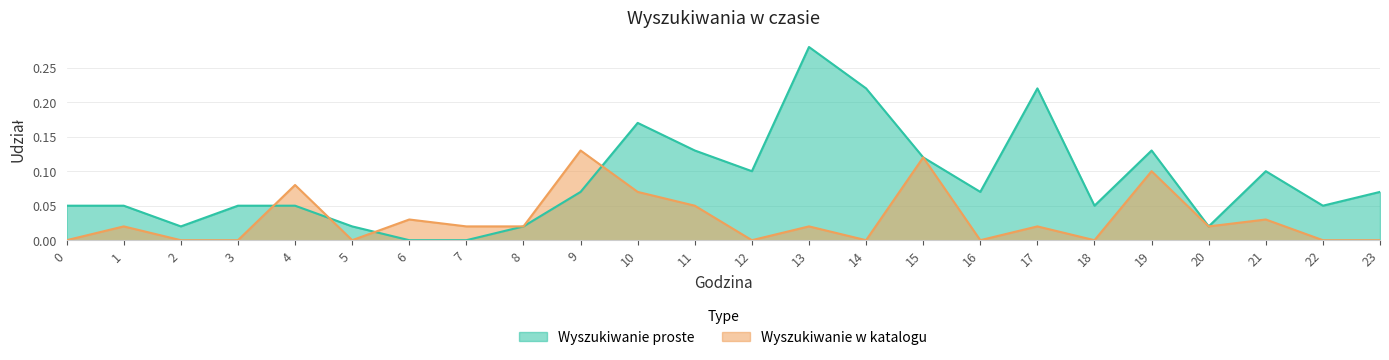

How many intersections are there between Wyszukiwanie w katalogu and Wyszukiwanie proste?

4